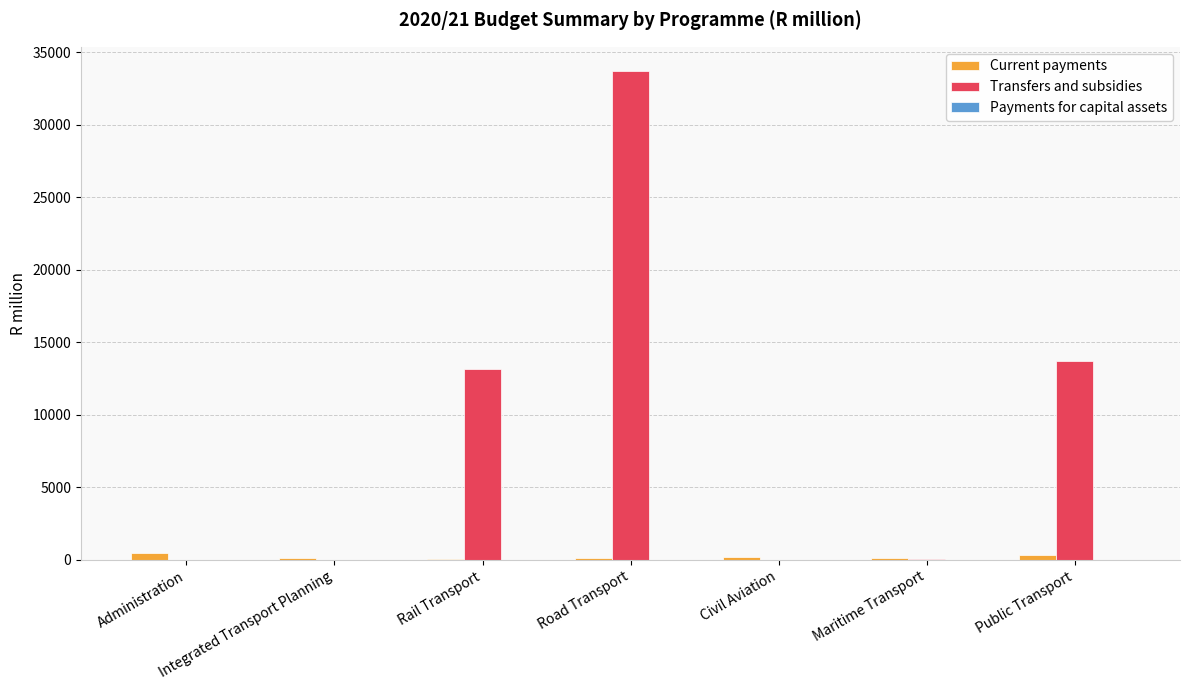

Is it true that Transfers and subsidies equals 15421.7 at Integrated Transport Planning?

False